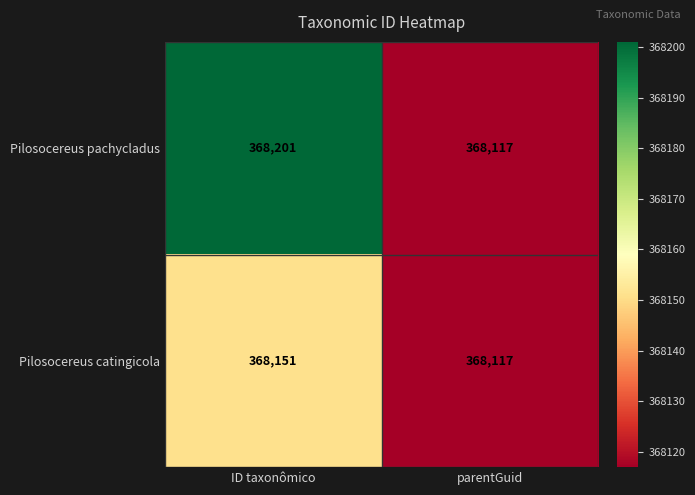

What is the difference between the maximum and minimum values in the Pilosocereus catingicola series?

34